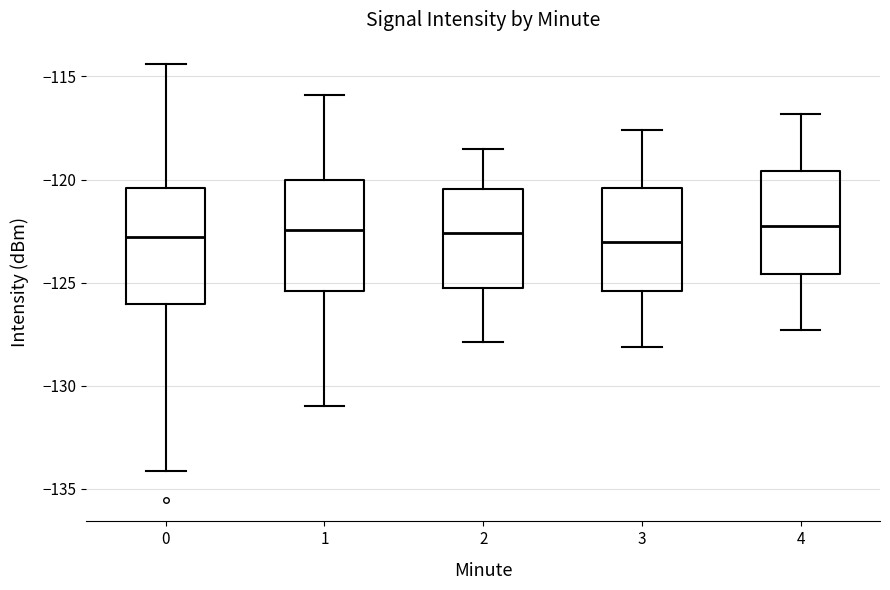

Reading left to right, read every box against the y-axis: the position of its median line, the range the box covers, and the ends of its whiskers. The values are not printed on the chart, so give them approximately, as read against the axis.

0: median -123.0, box -126.0 to -120.5, whiskers -134.0 to -114.5
1: median -122.5, box -125.5 to -120.0, whiskers -131.0 to -116.0
2: median -122.5, box -125.0 to -120.5, whiskers -128.0 to -118.5
3: median -123.0, box -125.5 to -120.5, whiskers -128.0 to -117.5
4: median -122.0, box -124.5 to -119.5, whiskers -127.5 to -117.0